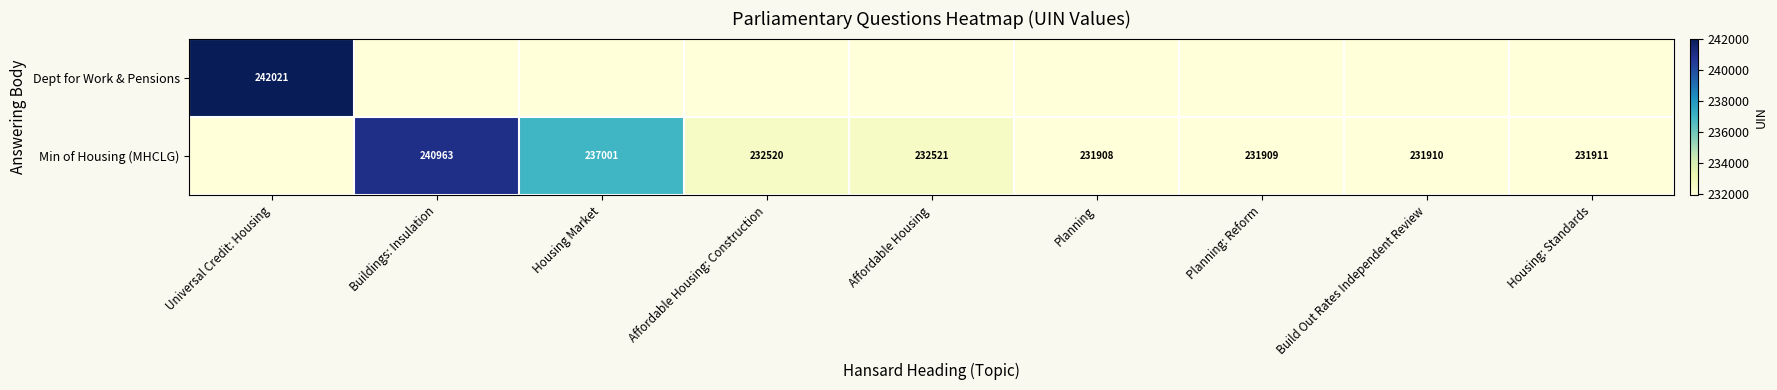

The value of Min of Housing (MHCLG) at Planning: Reform is 231909. True or false?

True